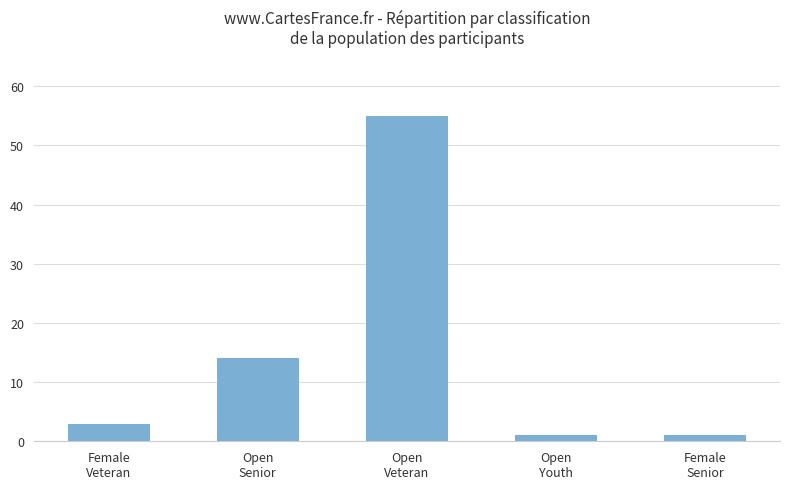

Reading left to right, extract all data points from this chart.

3	14	55	1	1